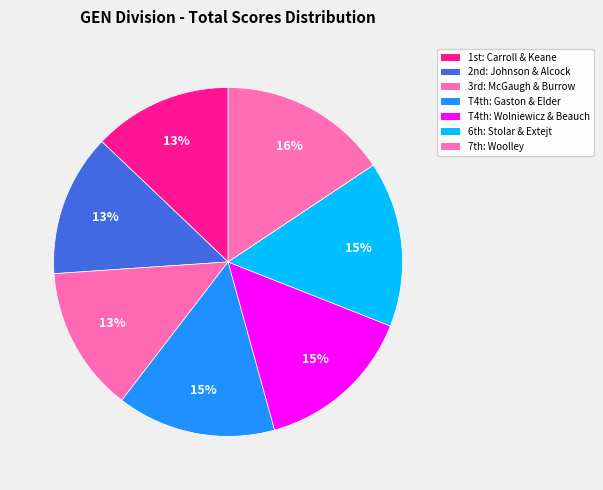

Which slice is the smallest?

Hayden Carroll & Sean Keane